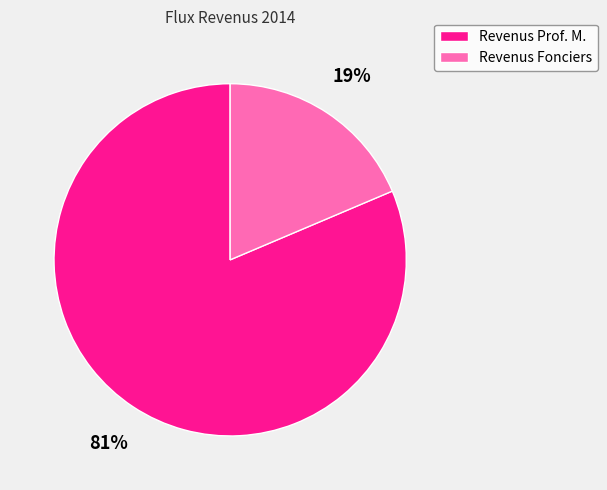

Does Revenus Prof. M. account for over 50% of the chart?

Yes